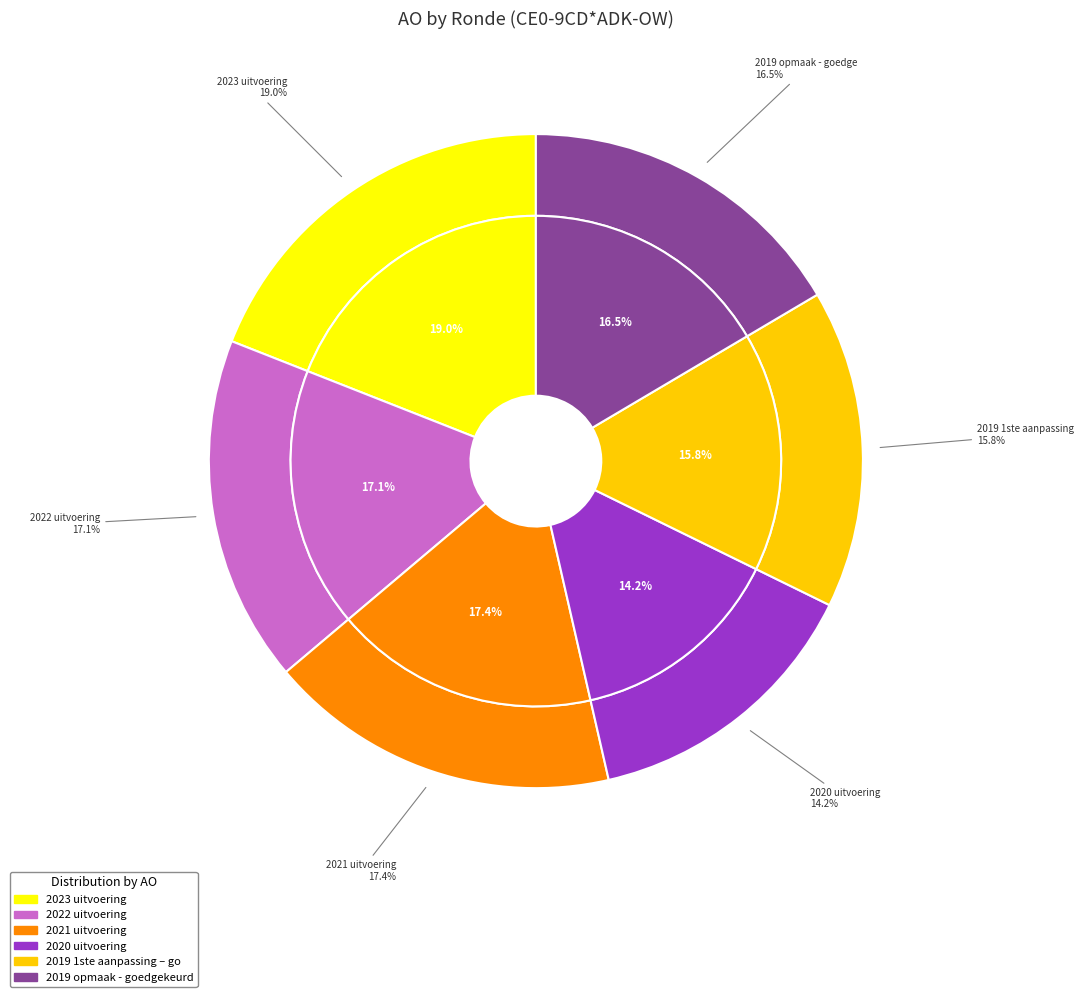

Which has a higher value, 2022 uitvoering or 2019 1ste aanpassing – goedgekeurd?

2022 uitvoering